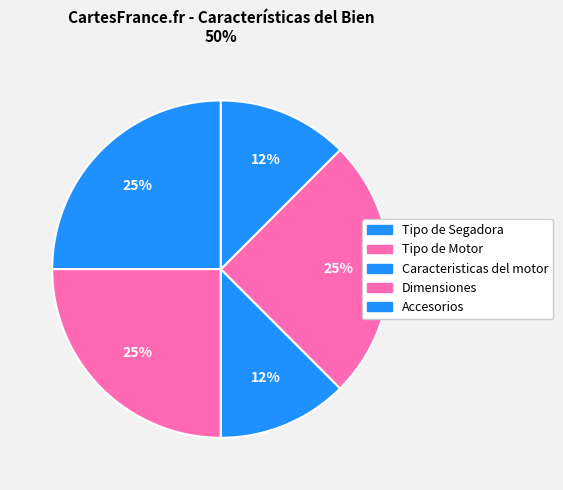

Is there a majority slice in this chart?

No